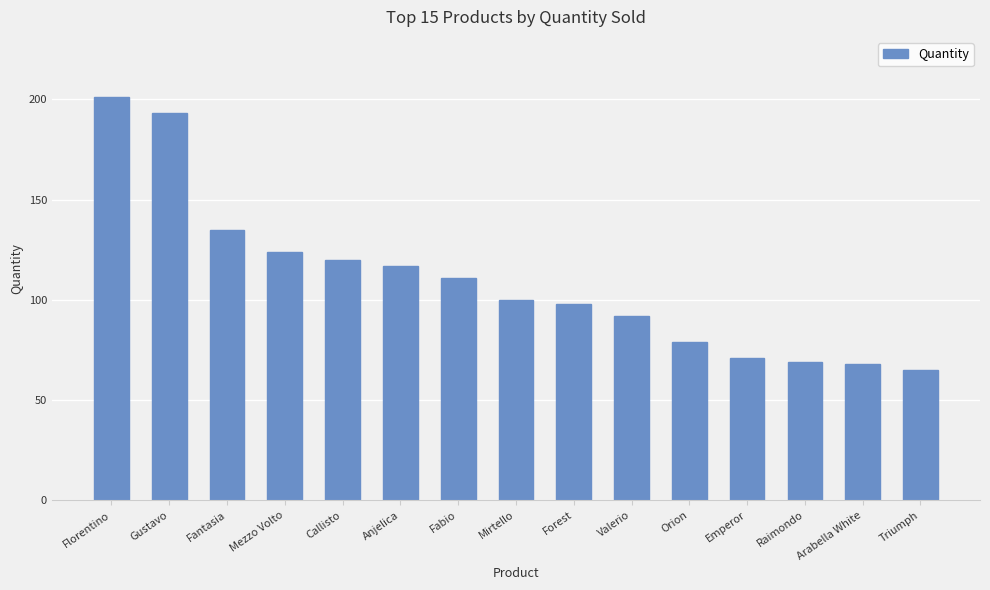

What is the difference between the second highest and second lowest values?

125